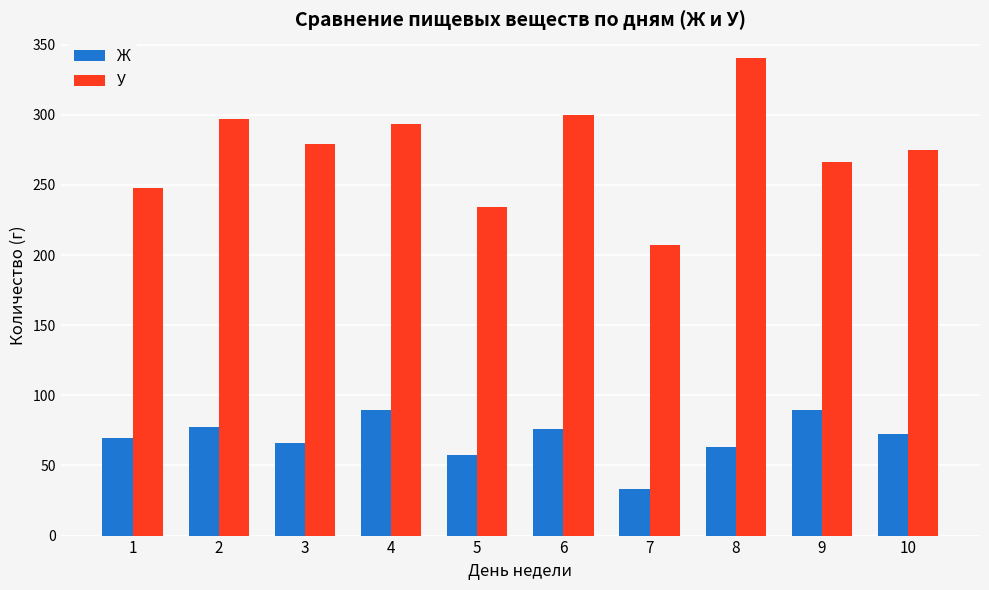

True or false: Ж has a value of 25.8 at 2.

False